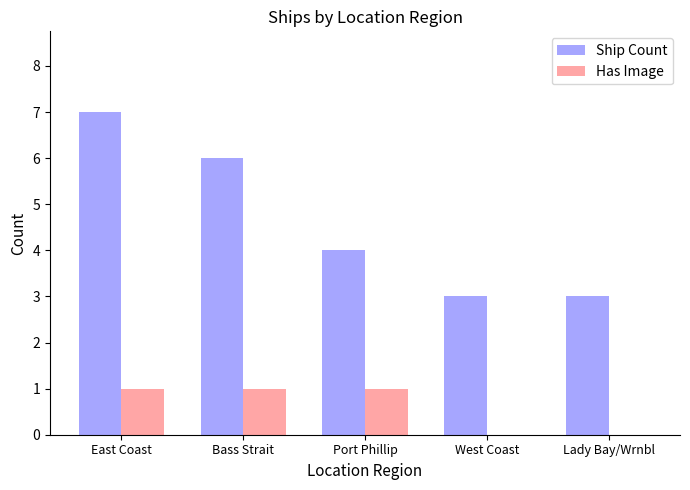

The value of Ship Count at East Coast is 7. True or false?

True